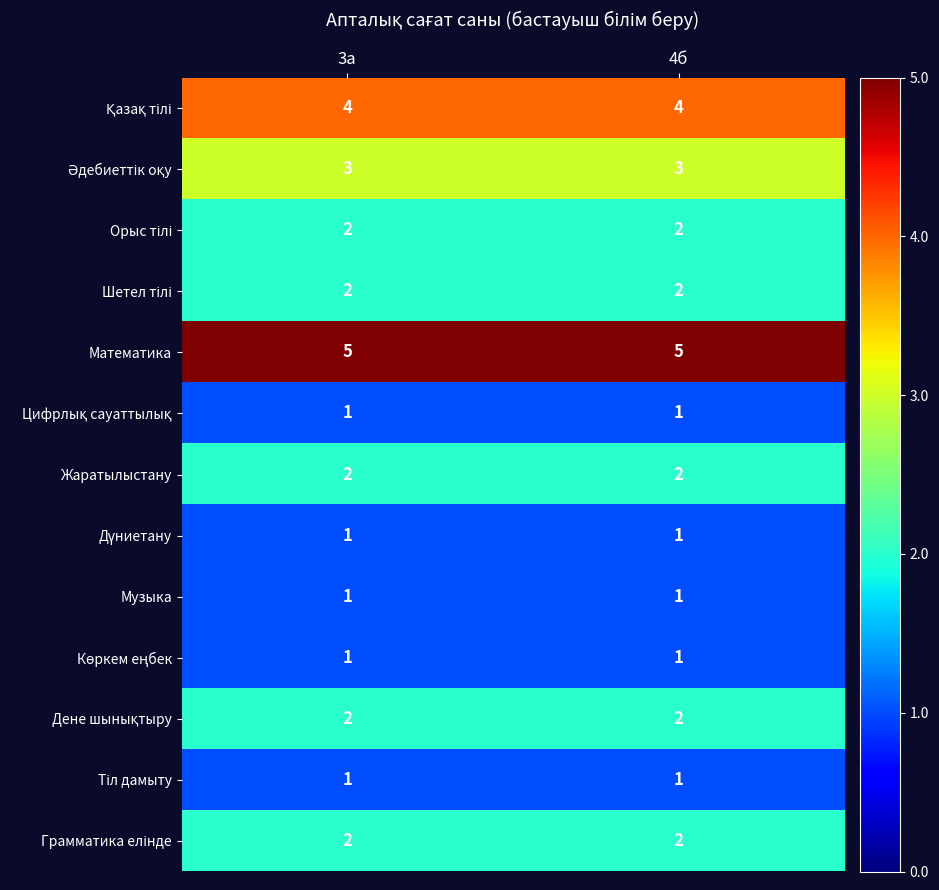

What is the total value across all series at 4б?

27